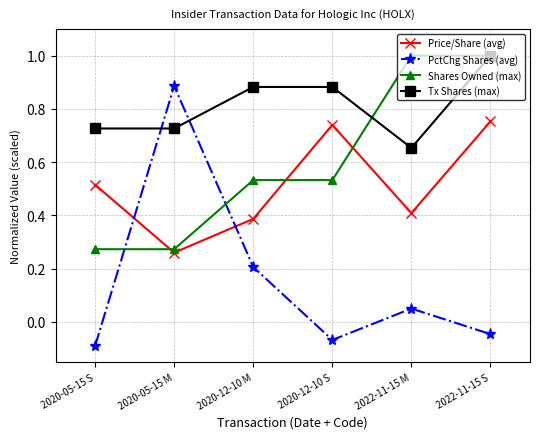

Between 2020-05-15 S and 2022-11-15 M, which series saw the biggest shift?

Shares Owned (max)